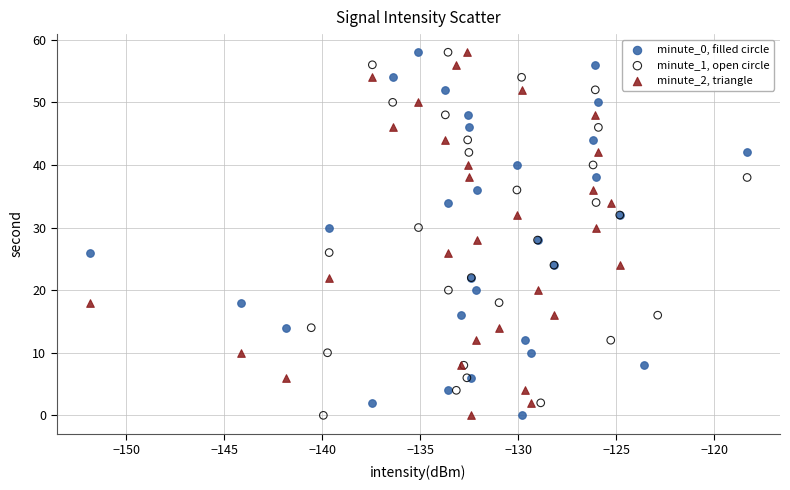

What are all the series names shown in the legend?

minute_0, filled circle, minute_1, open circle, minute_2, triangle